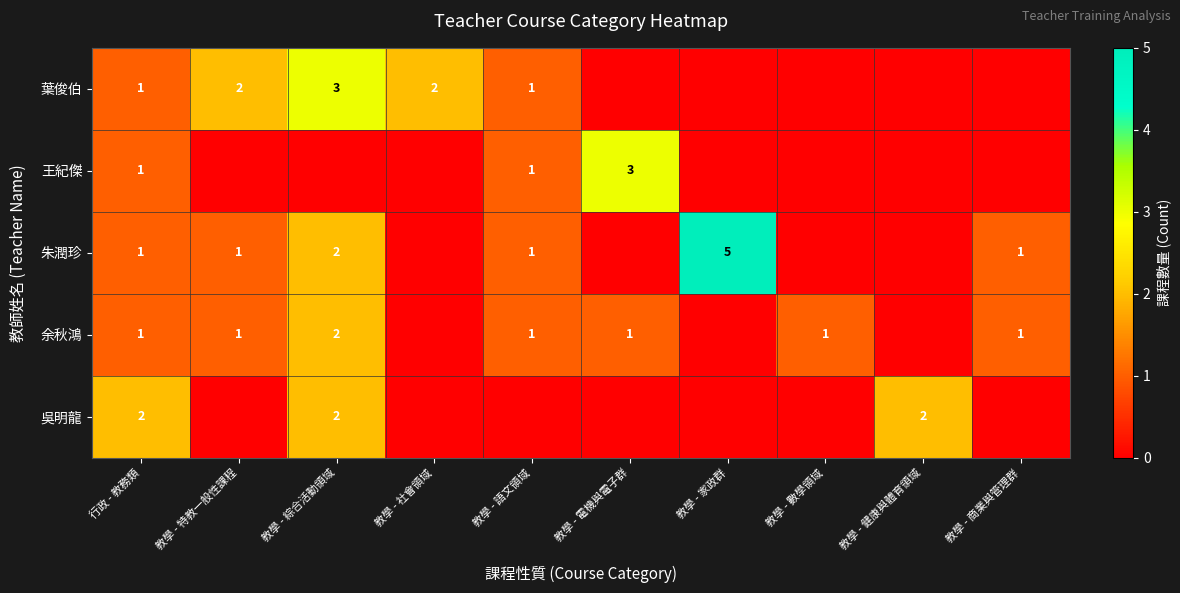

What is the sum of the 葉俊伯 values at 教學 - 語文領域 and 教學 - 綜合活動領域?

4